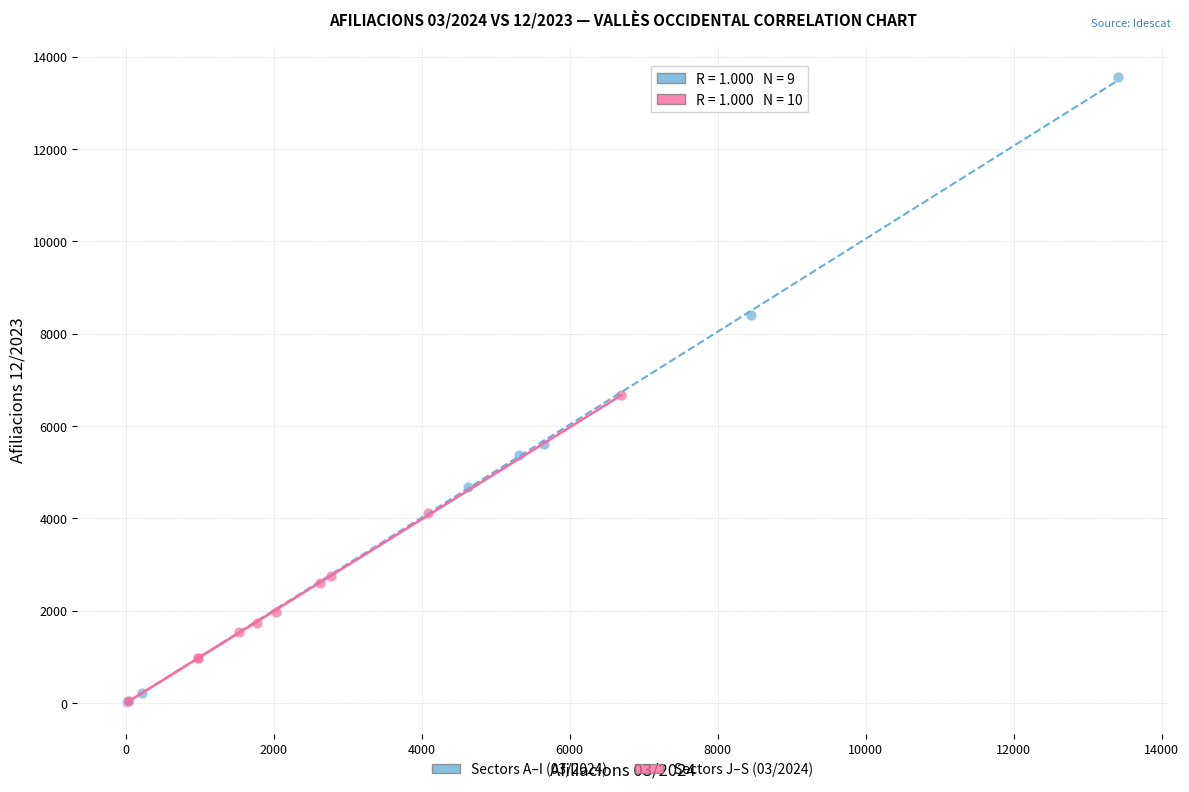

Which series contains the highest Y value?

Sectors A–I (03/2024)